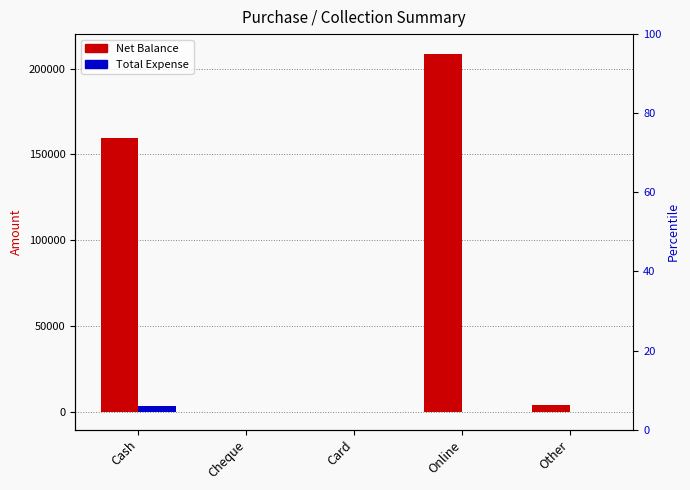

Which has a higher value, Cash or Other?

Cash